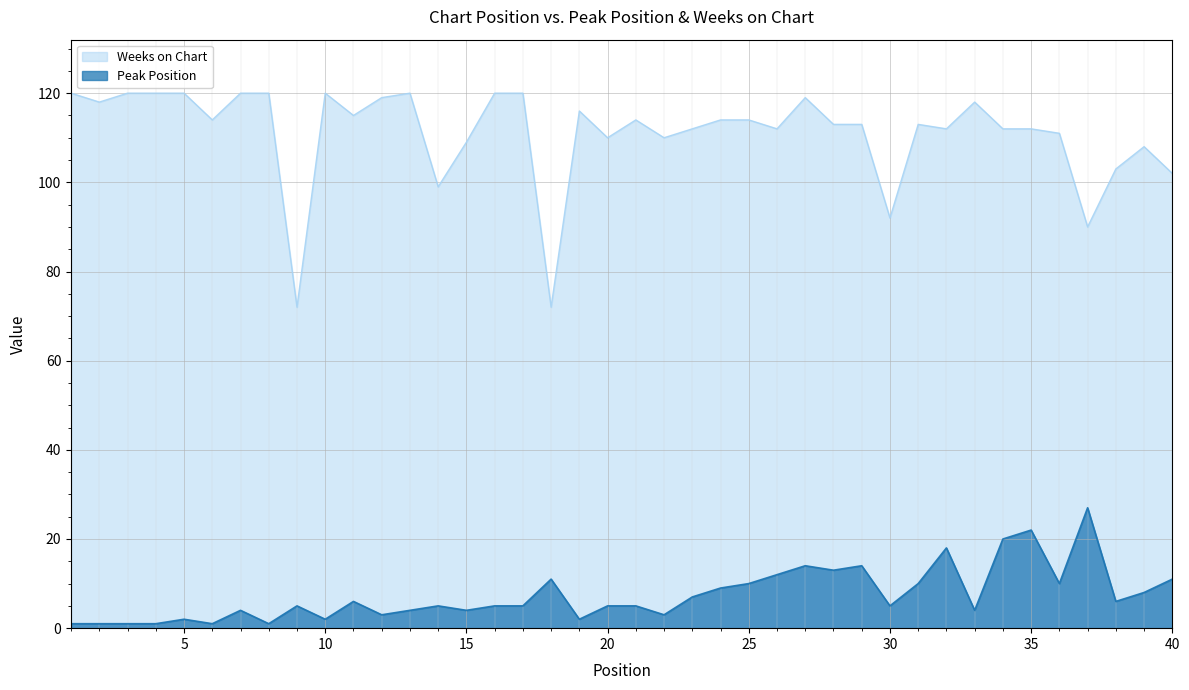

What is the highest value of the Weeks on Chart series?

120